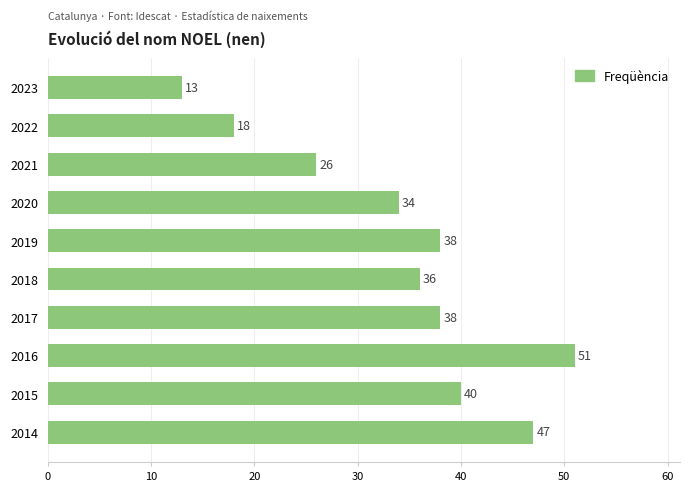

What is the value of the 1st bar from the top?

13